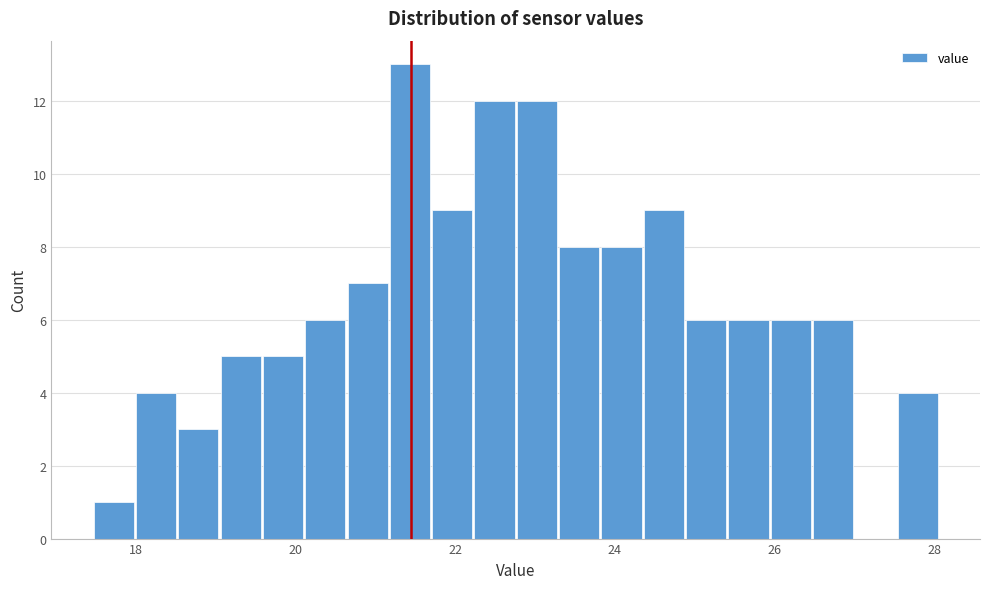

Read against the x-axis, roughly where is the centre of the tallest bar?

21.4